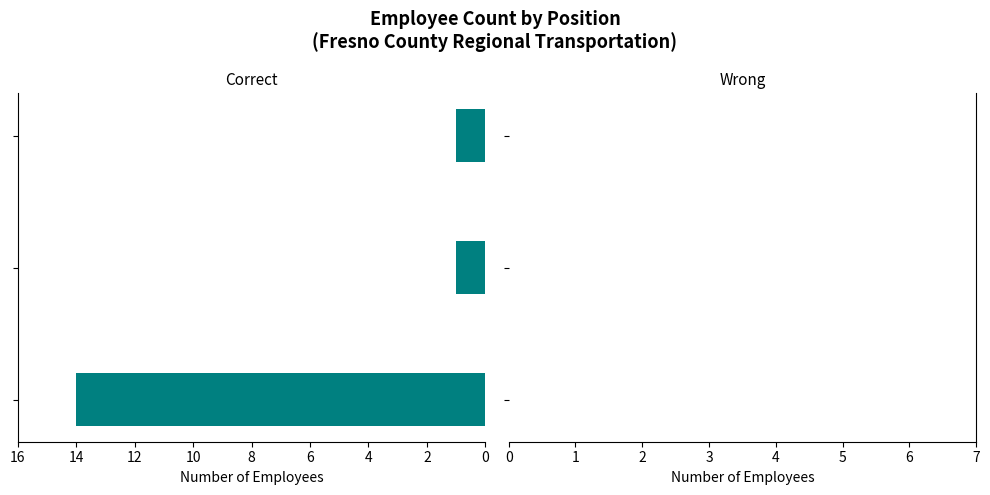

Reading top to bottom, extract all data points from this chart.

1	1	14